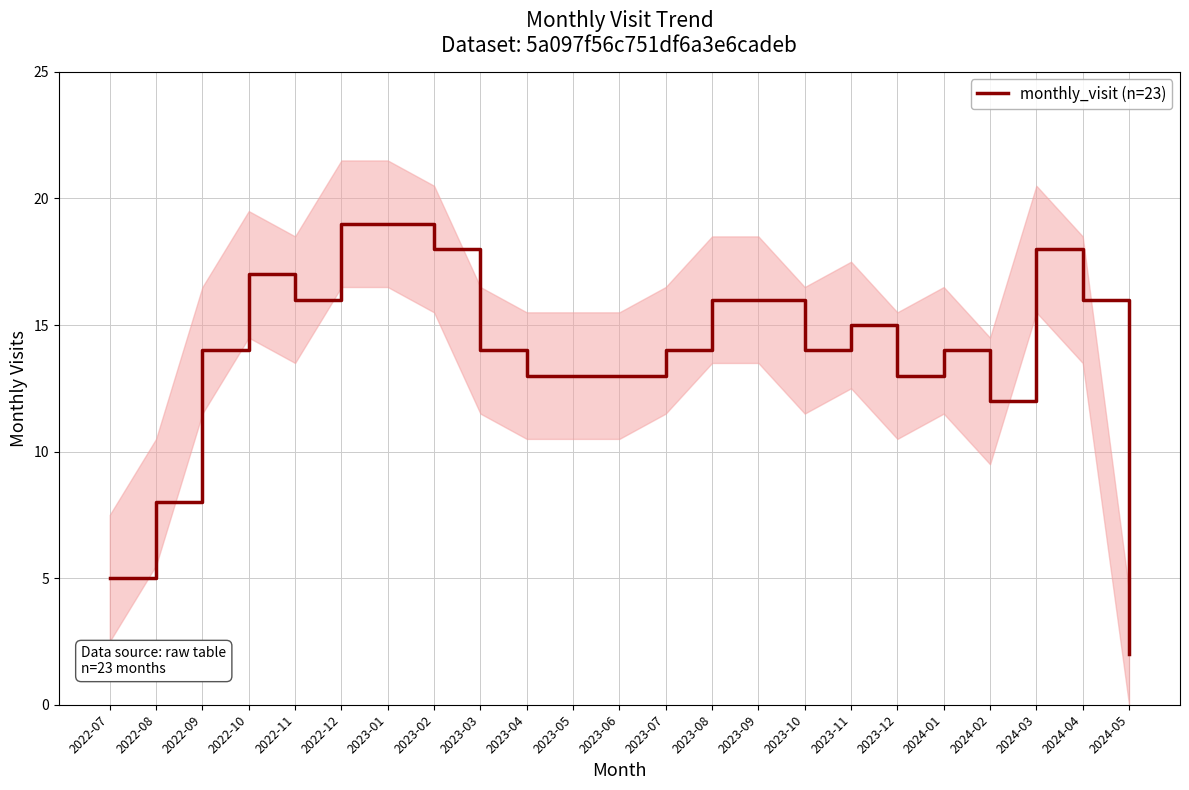

What is the difference between the maximum and second lowest values?

14